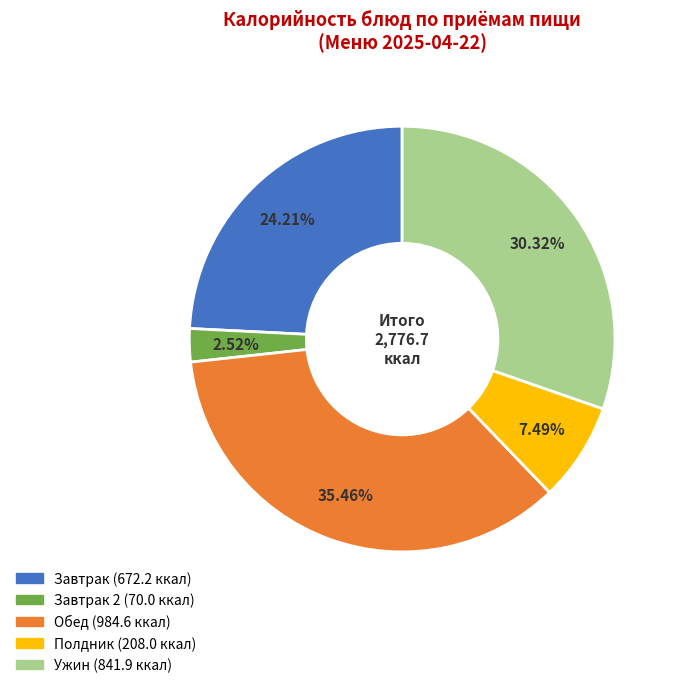

Does any single category account for the majority?

No